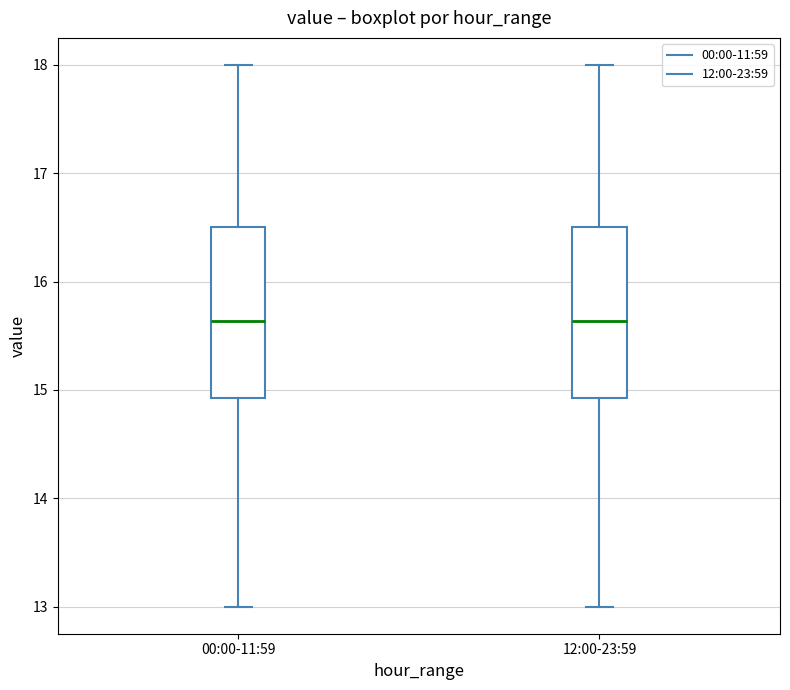

Where is the lower edge of the box for 12:00-23:59 on the y-axis? The values are not printed on the chart, so give them approximately, as read against the axis.

14.9